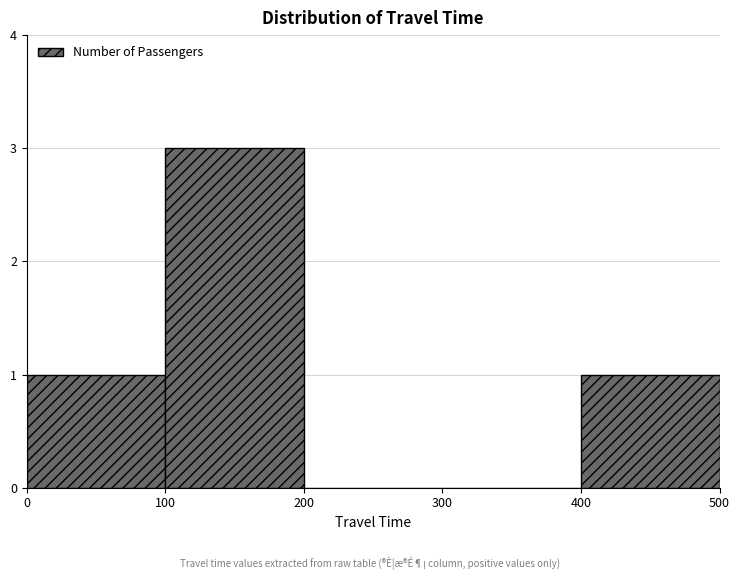

Which range on the x-axis has the tallest bar?

100 to 200